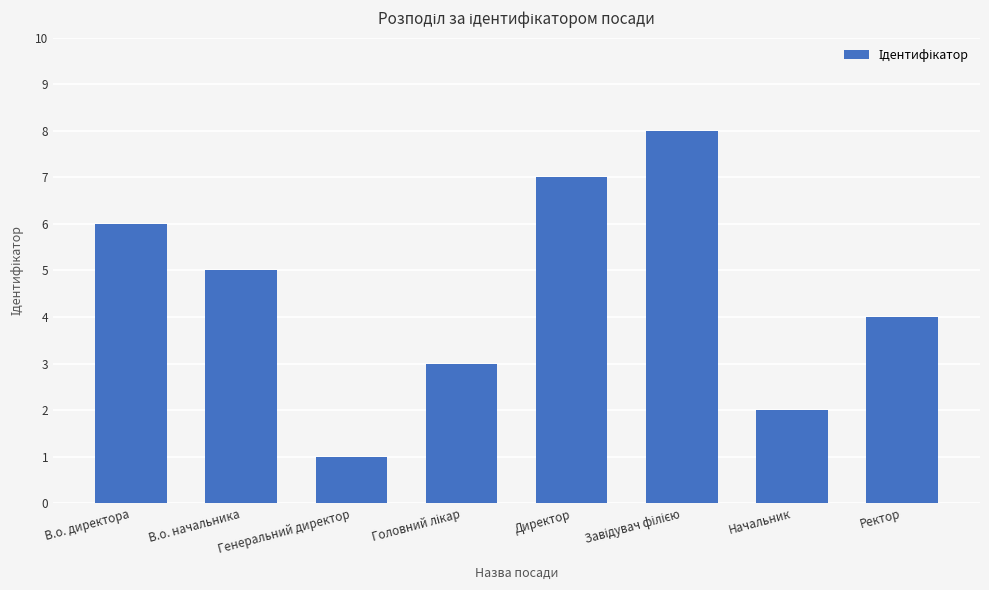

What is the change in value from Генеральний директор to Ректор?

+3